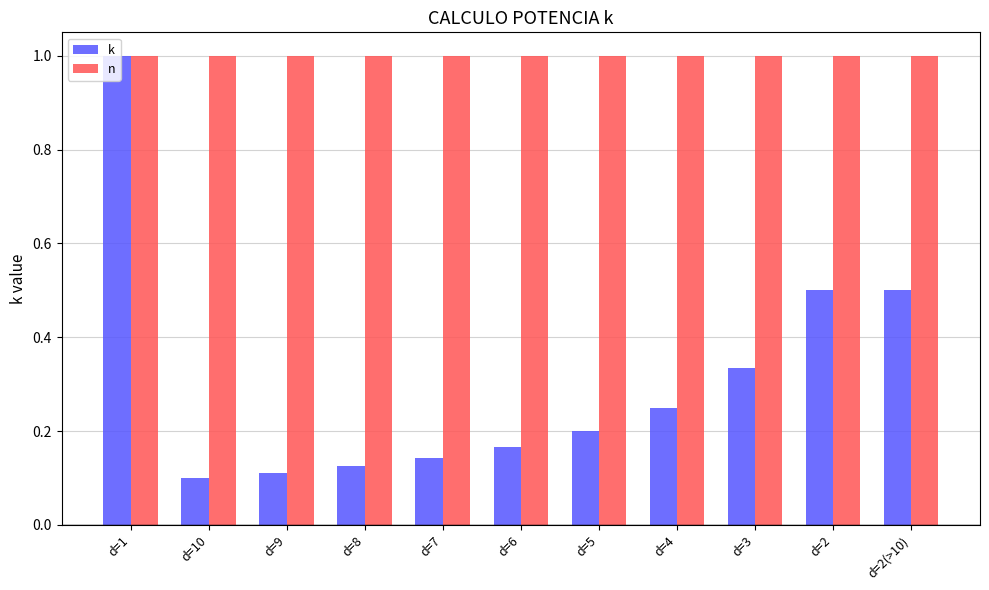

List the series in order of their overall mean, lowest first.

k, n